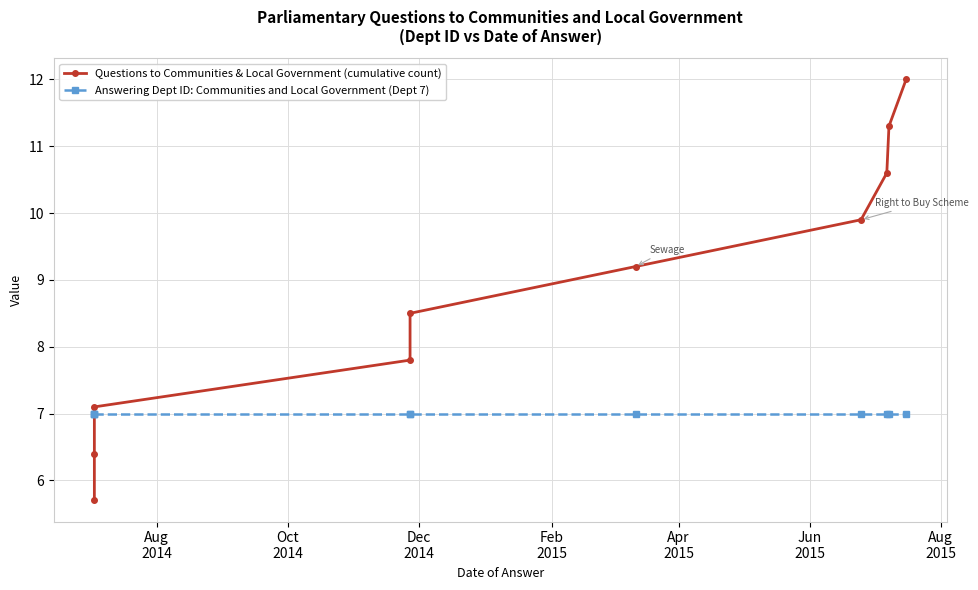

What is the maximum value for Questions to Communities & Local Government (cumulative count)?

12.0